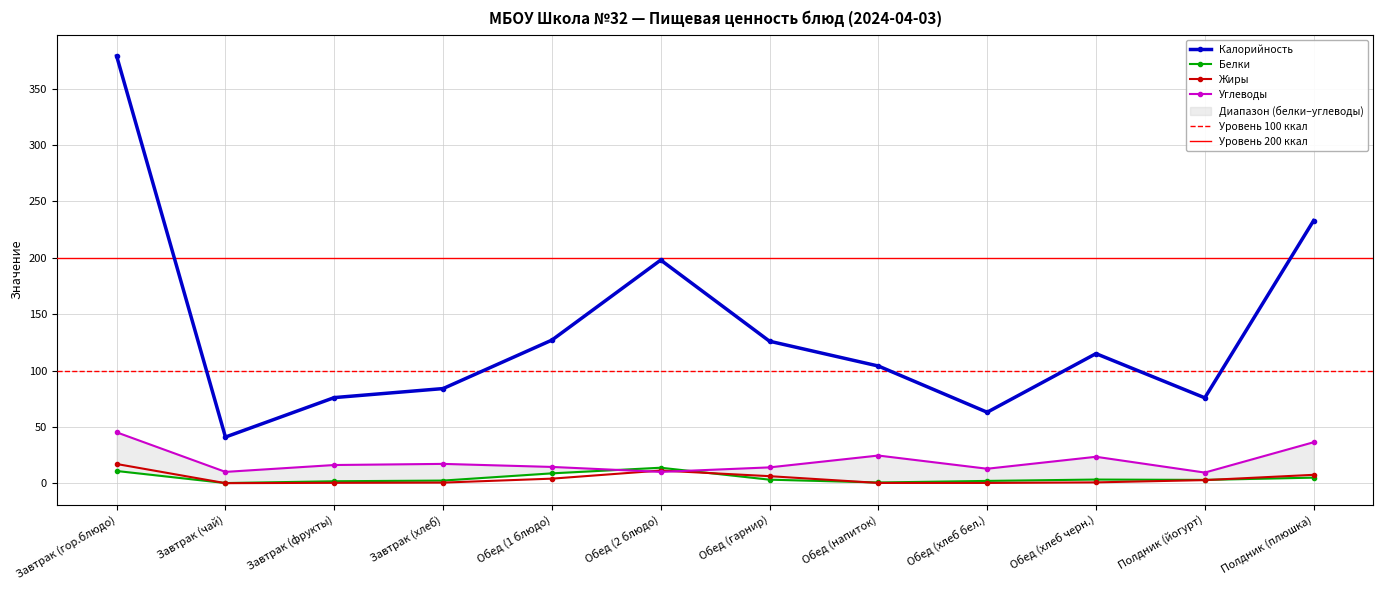

Which has a higher value, Обед (хлеб бел.) or Завтрак (хлеб)?

Завтрак (хлеб)